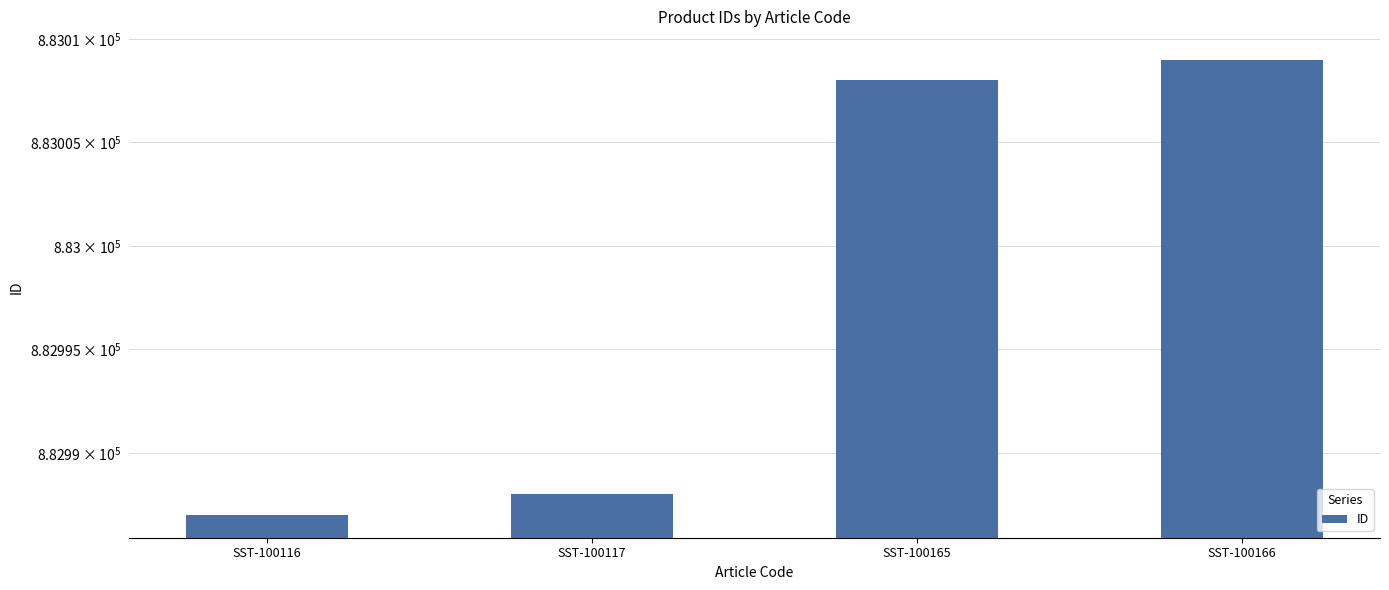

Rank the categories by value from highest to lowest.

SST-100166, SST-100165, SST-100117, SST-100116